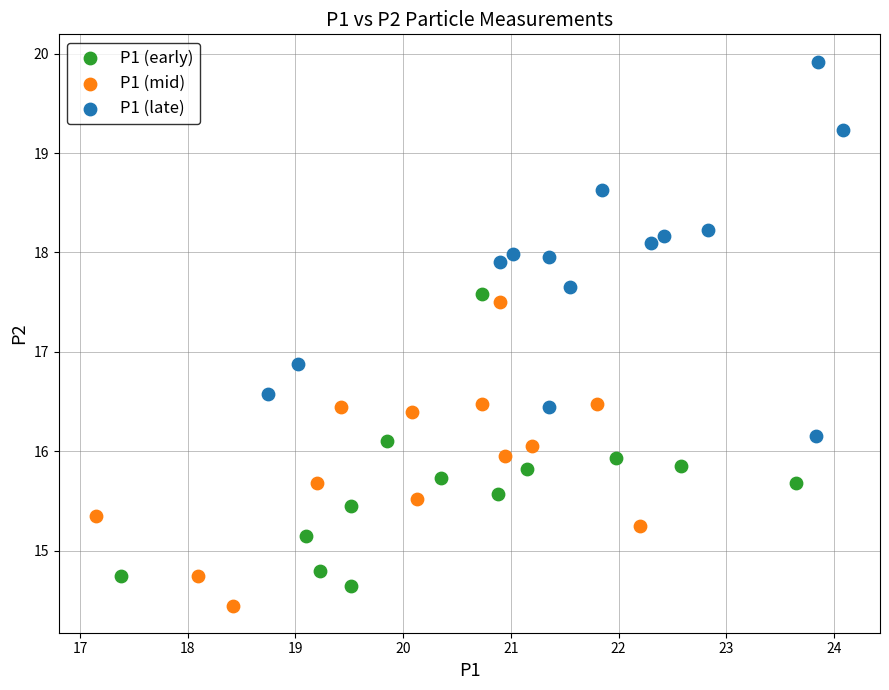

What are all the series names shown in the legend?

P1 (early), P1 (mid), P1 (late)